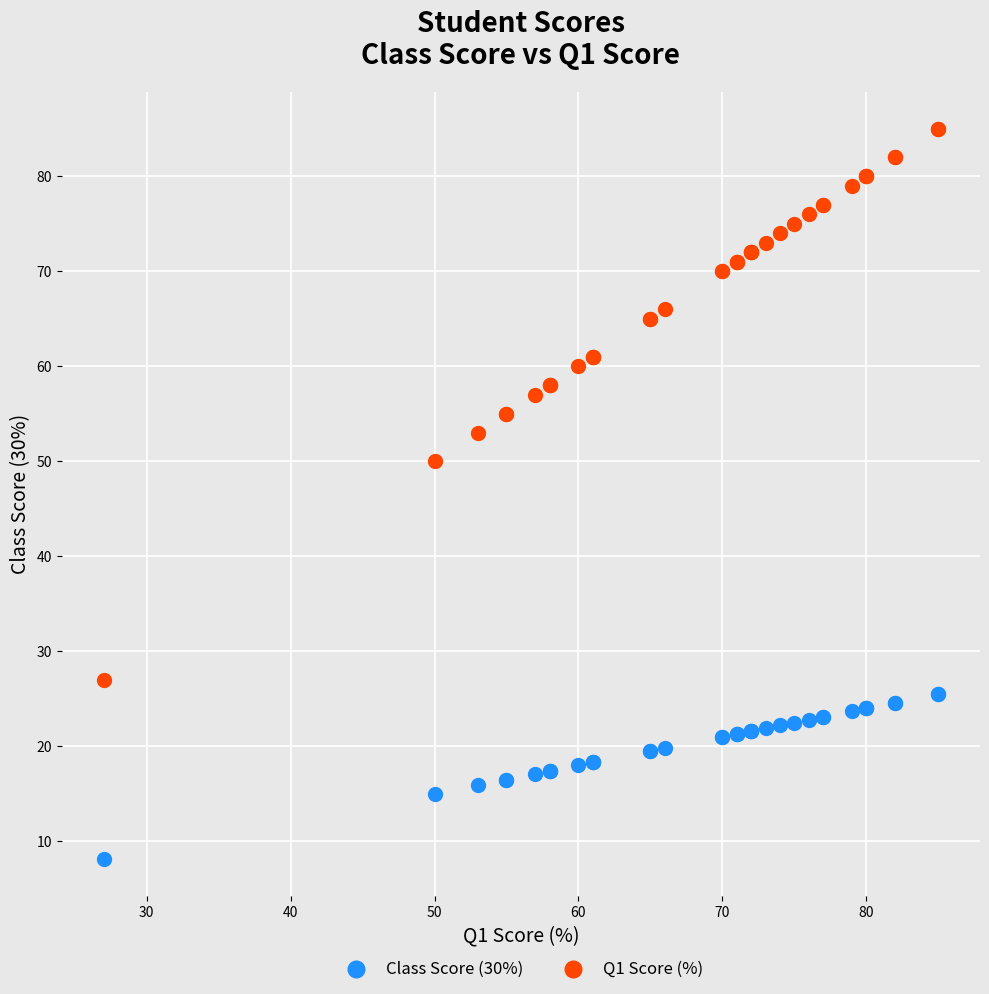

Across all series, what Y value is closest to 46?

50.0